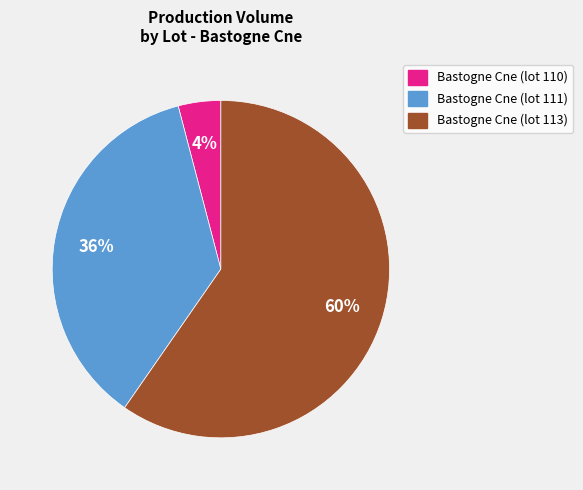

Which slice is the smallest?

Bastogne Cne (lot 110)